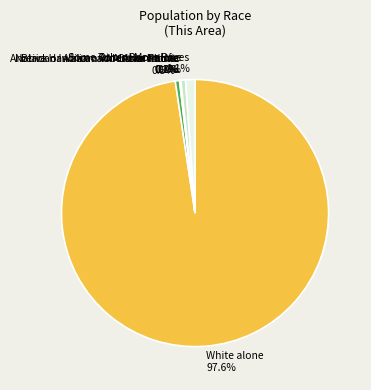

Which has a higher value, Black or African American alone or Native Hawaiian and Other Pacific?

Black or African American alone